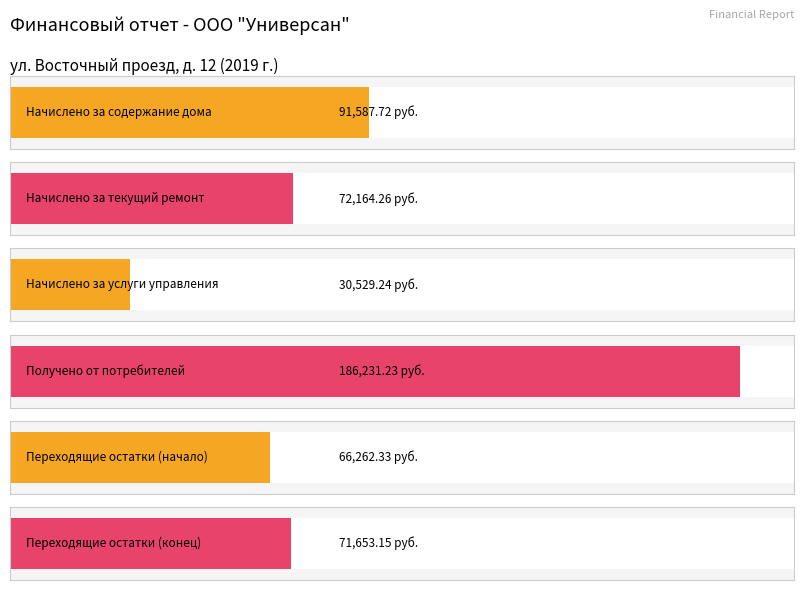

Reading left to right, transcribe all the data shown in this chart.

Начислено за содержание дома=91587.7	Начислено за текущий ремонт=72164.3	Начислено за услуги управления=30529.2	Получено от потребителей=186231.2	Переходящие остатки (начало)=66262.3	Переходящие остатки (конец)=71653.1